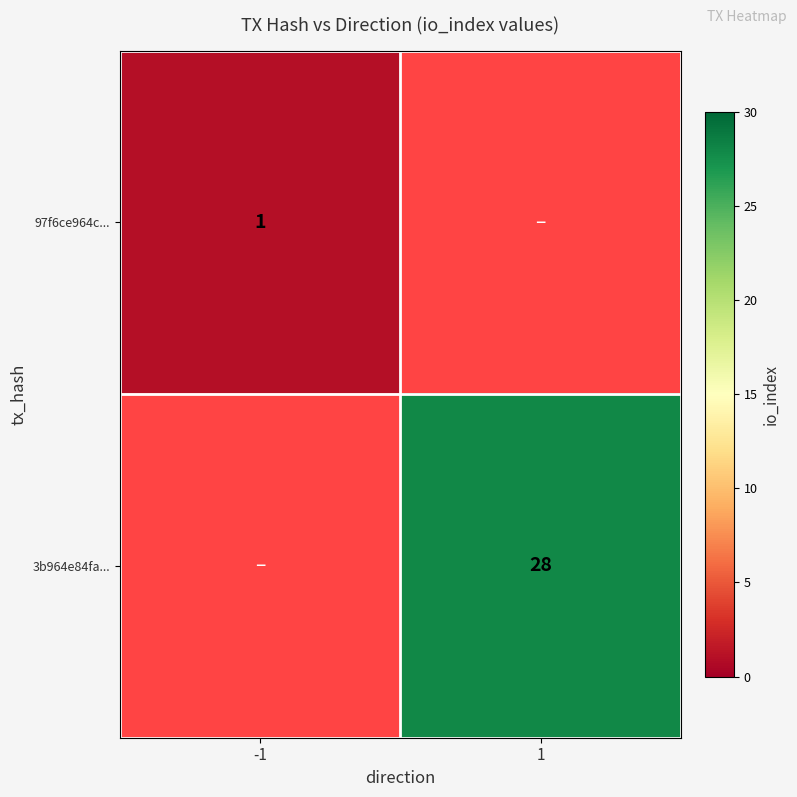

The 3b964e84fa... series shows 28 at 1. True or false?

True